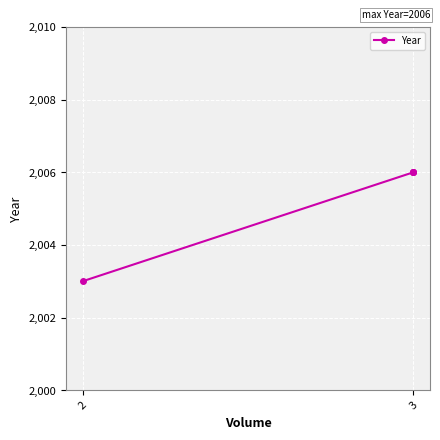

What is the sum of the values at 3 and 3?

4012